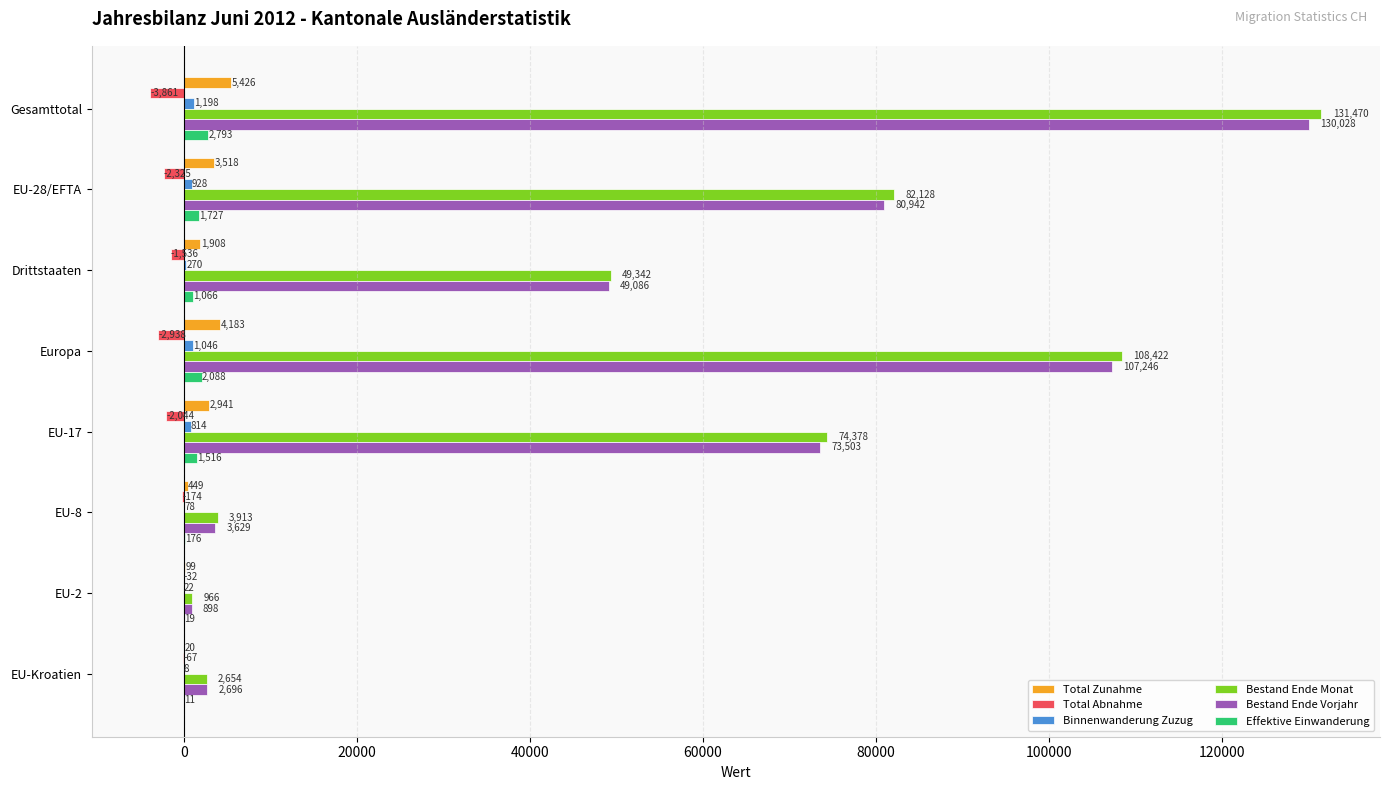

Which series has the largest total across all categories?

Bestand Ende Monat